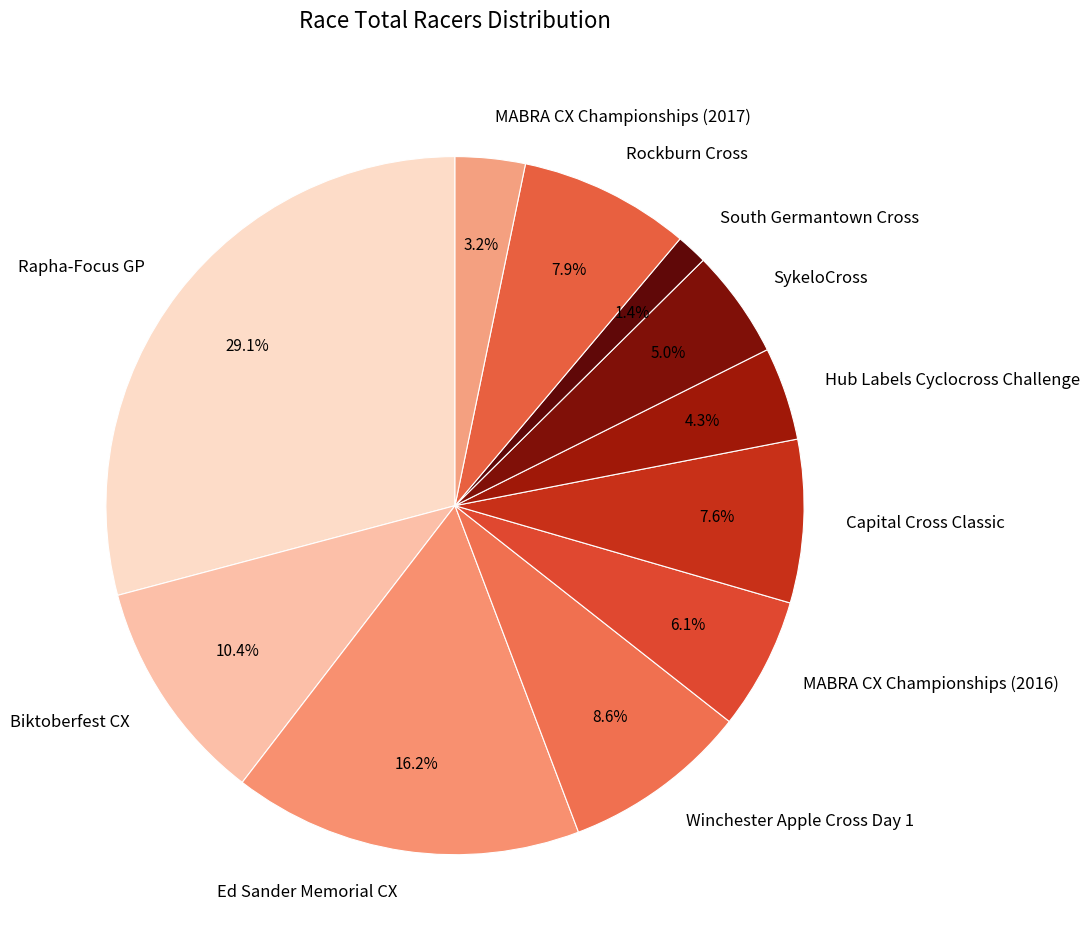

Between MABRA CX Championships (2017) and MABRA CX Championships (2016), which is larger?

MABRA CX Championships (2016)